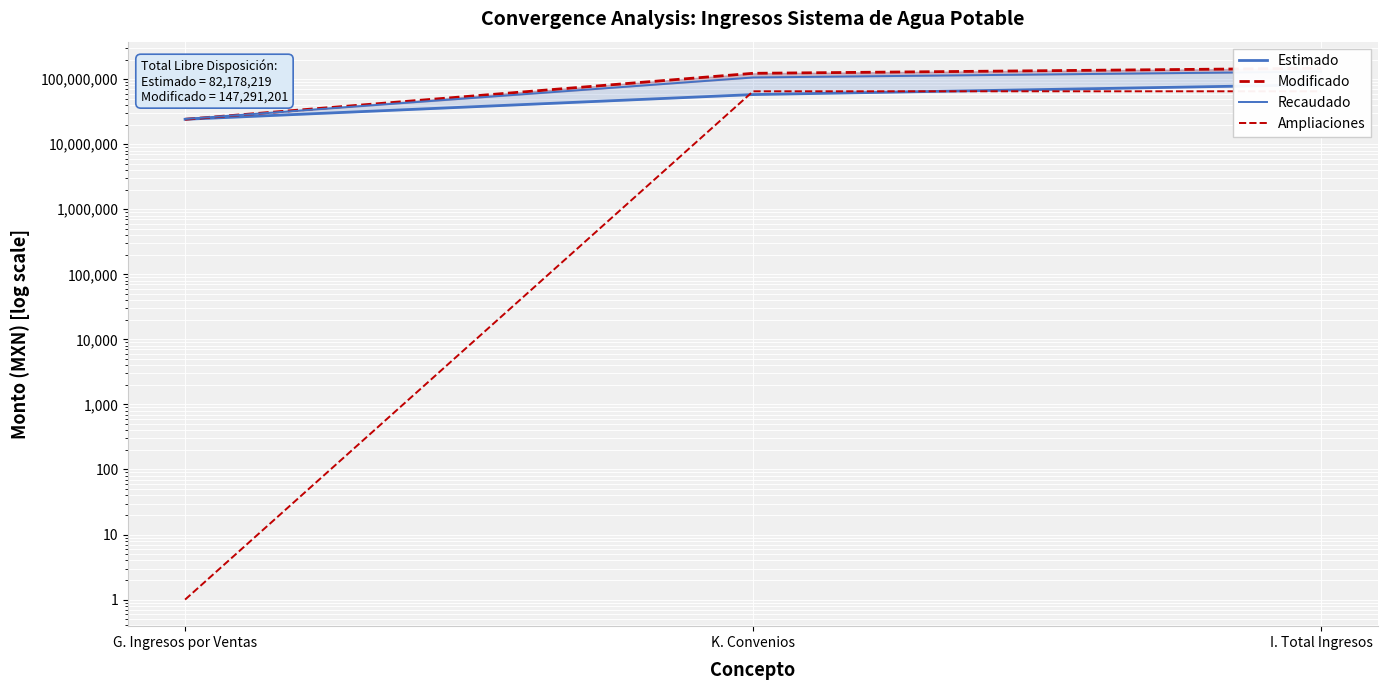

What is the highest value of the Ampliaciones series?

65112982.0